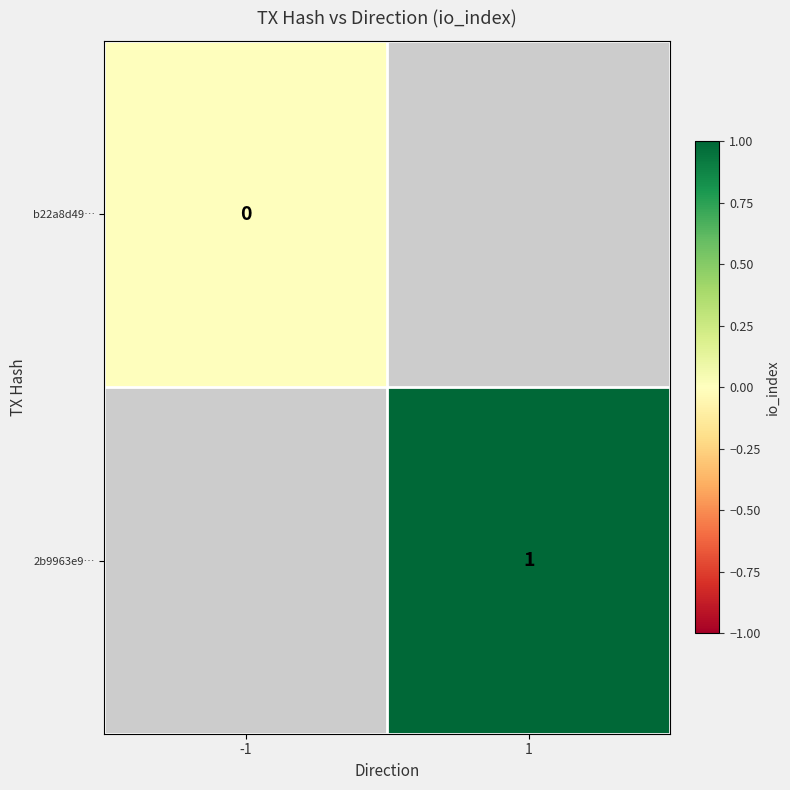

Is it true that 2b9963e9… equals 1 at 1?

True